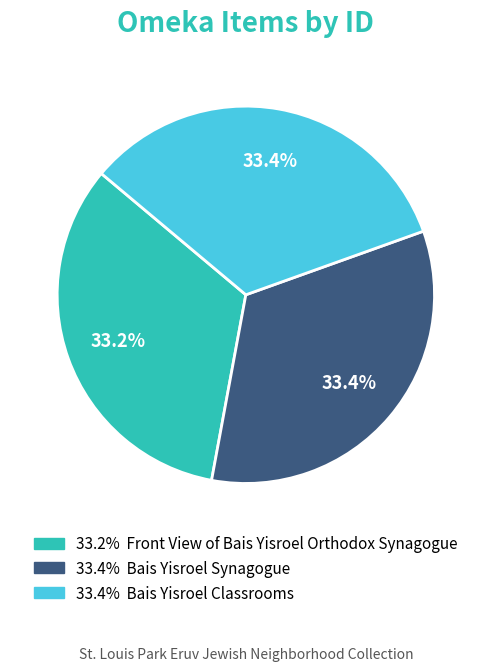

Does any single category account for the majority?

No